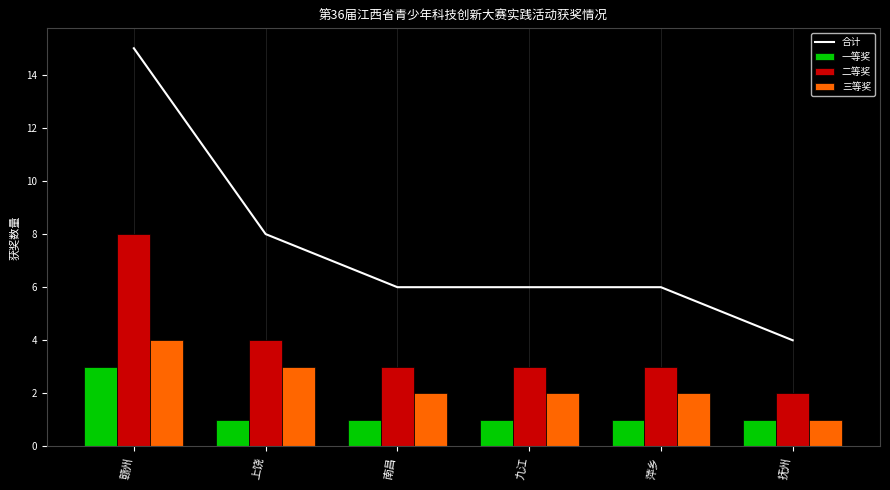

Between 上饶 and 九江, which series saw the biggest shift?

合计